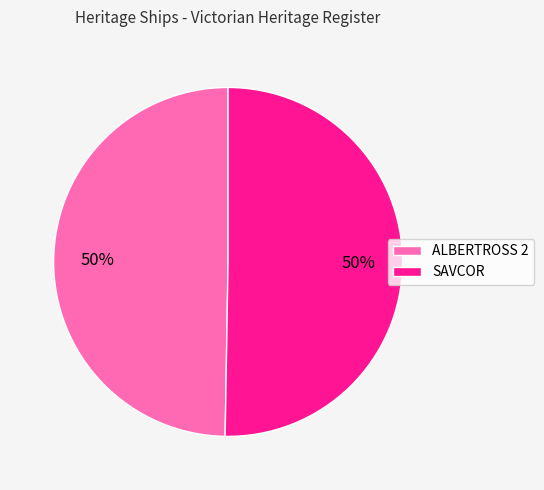

To the nearest percent, what is the combined percentage of SAVCOR and ALBERTROSS 2?

100%